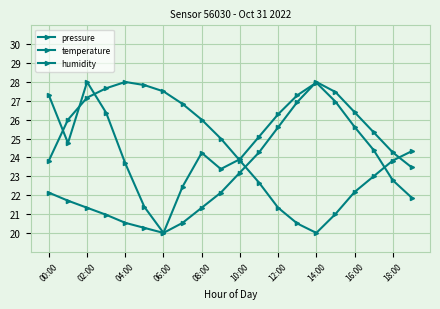

True or false: humidity has more than 1 interior local peaks.

False